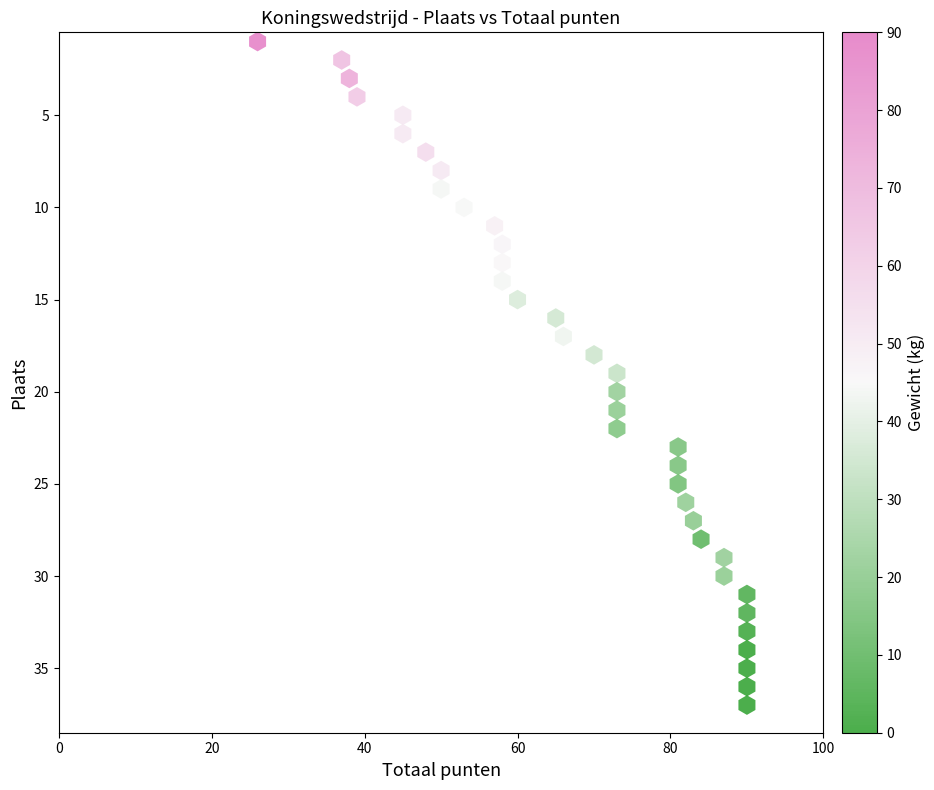

What is the range of Y values (max minus min)?

36